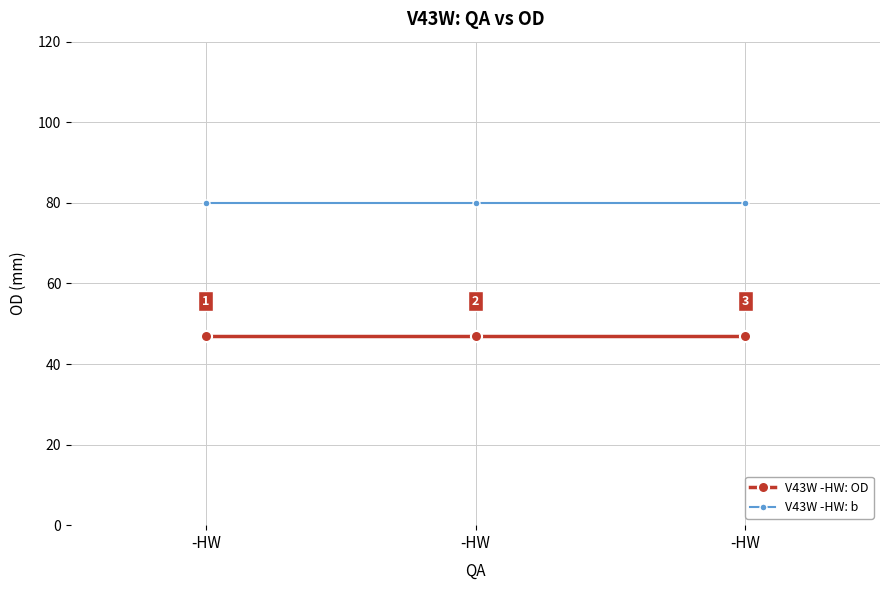

What is the minimum value for V43W -HW: b?

80